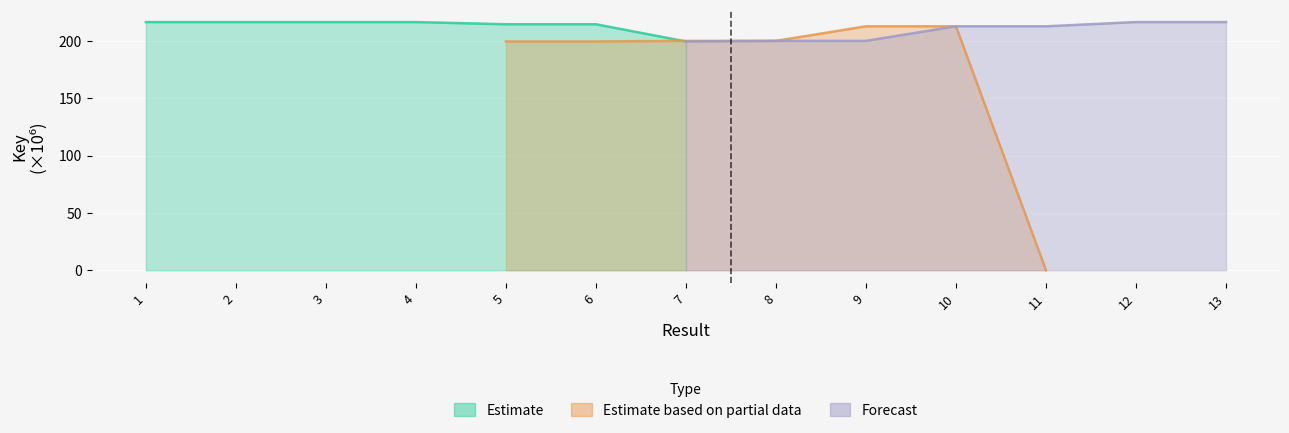

True or false: Estimate based on partial data and Estimate cross at least once.

False